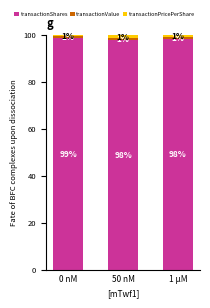

What is the minimum value for transactionShares?

97.9